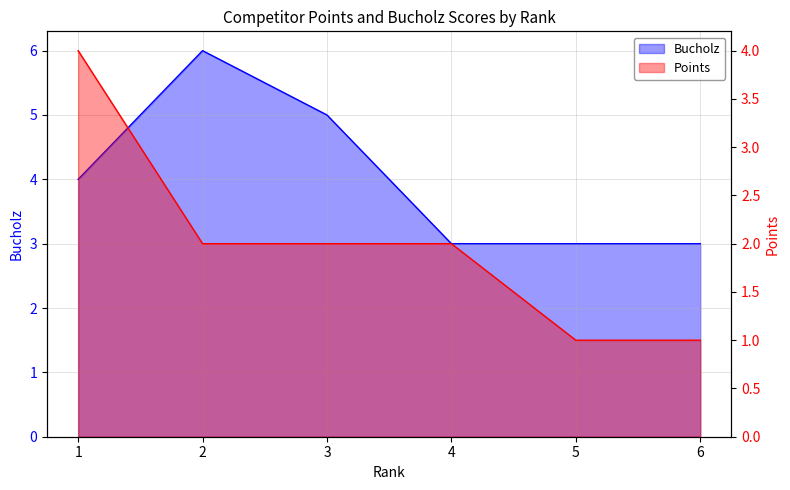

Which category has the lowest value in the Bucholz series?

4